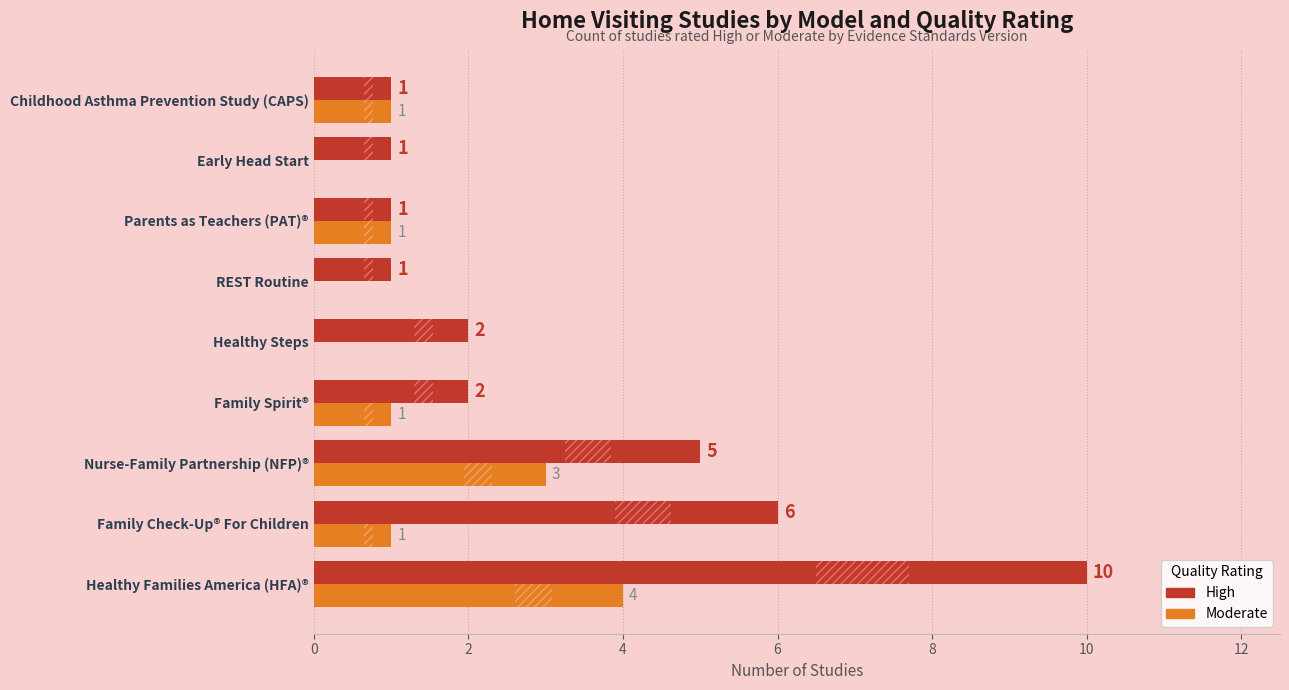

Between Healthy Steps and Childhood Asthma Prevention Study (CAPS), which series saw the biggest shift?

High